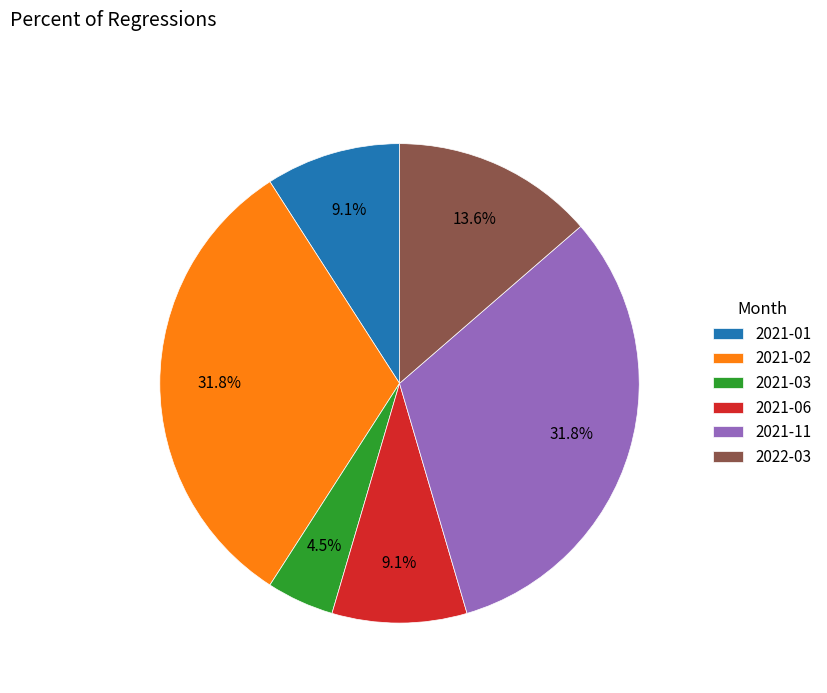

To the nearest percent, what is the difference between the largest and smallest slice percentages?

27%